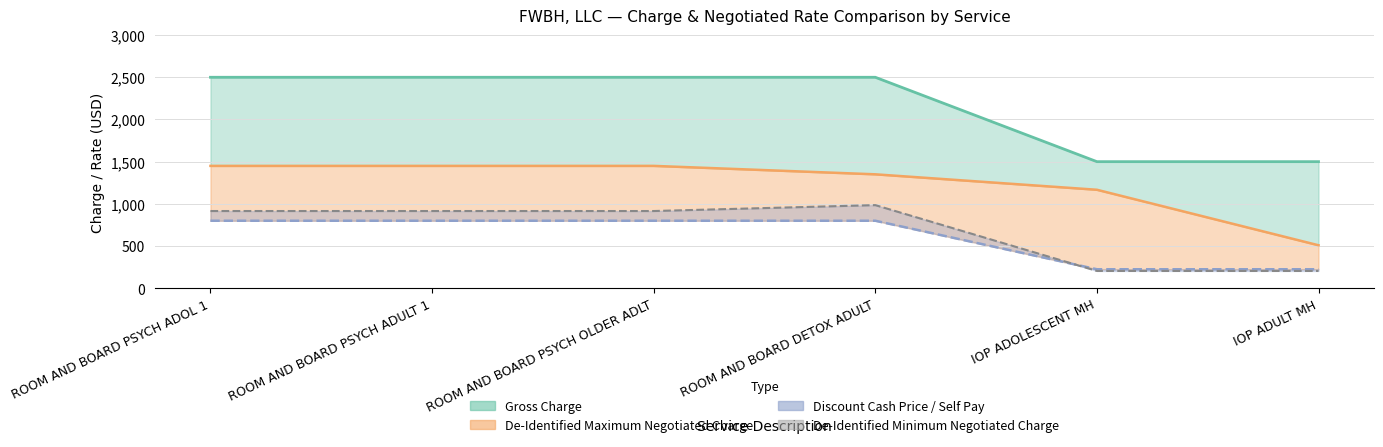

Reading left to right, what are all the values shown in this chart?

Gross Charge line: ROOM AND BOARD PSYCH ADOL 1=2500.0	ROOM AND BOARD PSYCH ADULT 1=2500.0	ROOM AND BOARD PSYCH OLDER ADLT=2500.0	ROOM AND BOARD DETOX ADULT=2500.0	IOP ADOLESCENT MH=1500.0	IOP ADULT MH=1500.0
Max Negotiated line: ROOM AND BOARD PSYCH ADOL 1=1450.0	ROOM AND BOARD PSYCH ADULT 1=1450.0	ROOM AND BOARD PSYCH OLDER ADLT=1450.0	ROOM AND BOARD DETOX ADULT=1350.0	IOP ADOLESCENT MH=1167.0	IOP ADULT MH=509.3
Self Pay line: ROOM AND BOARD PSYCH ADOL 1=800.0	ROOM AND BOARD PSYCH ADULT 1=800.0	ROOM AND BOARD PSYCH OLDER ADLT=800.0	ROOM AND BOARD DETOX ADULT=800.0	IOP ADOLESCENT MH=225.0	IOP ADULT MH=225.0
Min Negotiated line: ROOM AND BOARD PSYCH ADOL 1=915.0	ROOM AND BOARD PSYCH ADULT 1=915.0	ROOM AND BOARD PSYCH OLDER ADLT=915.0	ROOM AND BOARD DETOX ADULT=985.0	IOP ADOLESCENT MH=205.0	IOP ADULT MH=205.0